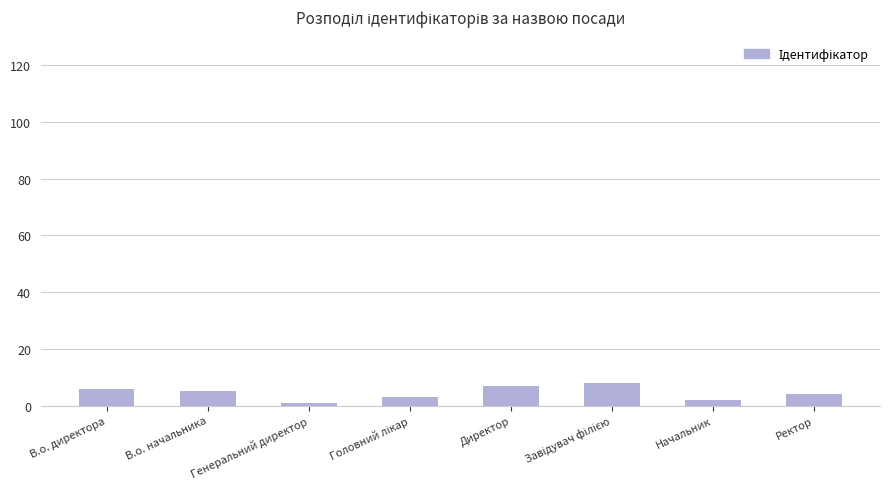

What is the label of the 2nd bar from the left?

В.о. начальника